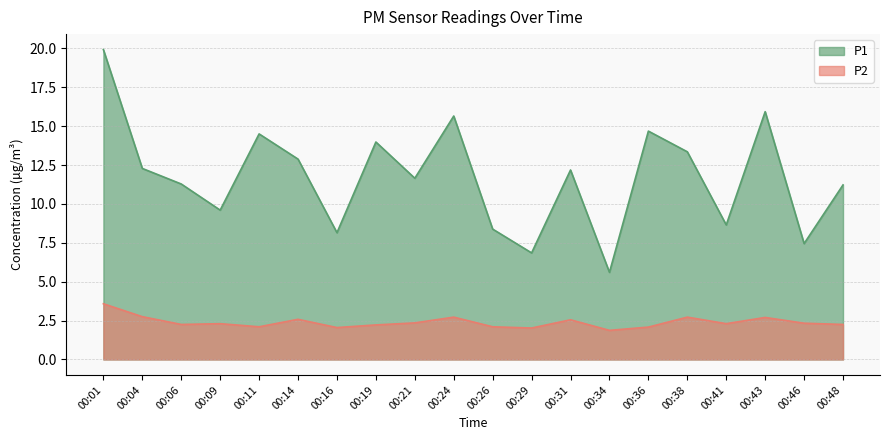

Is it true that P2 equals 5.2 at 00:01?

False